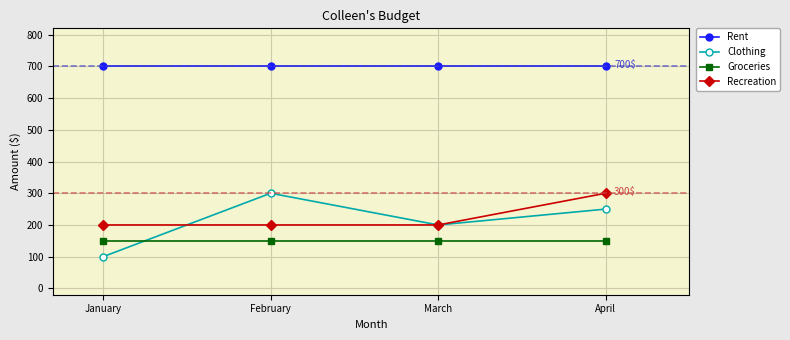

Which series has the largest total across all categories?

Rent